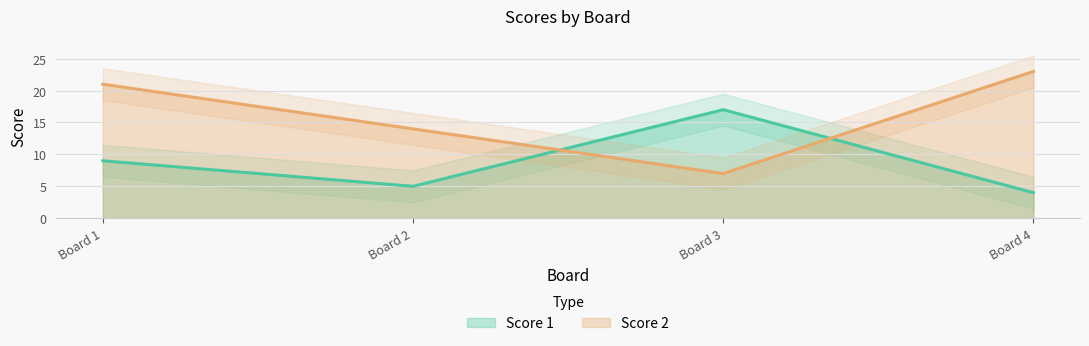

How many data points in Score 1 are less than 9?

2